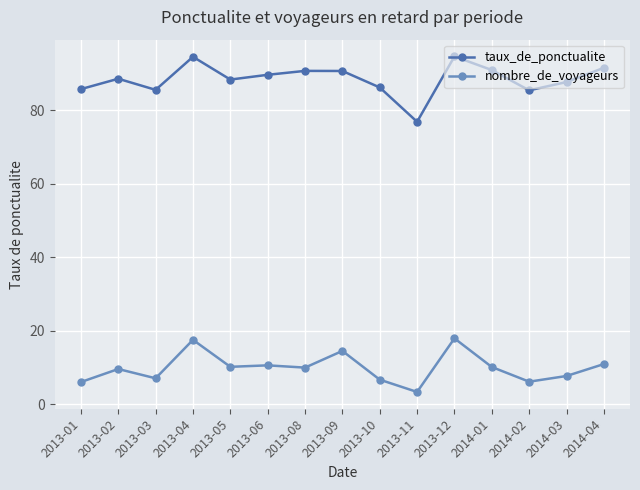

What is the label of the 6th point from the right?

2013-11